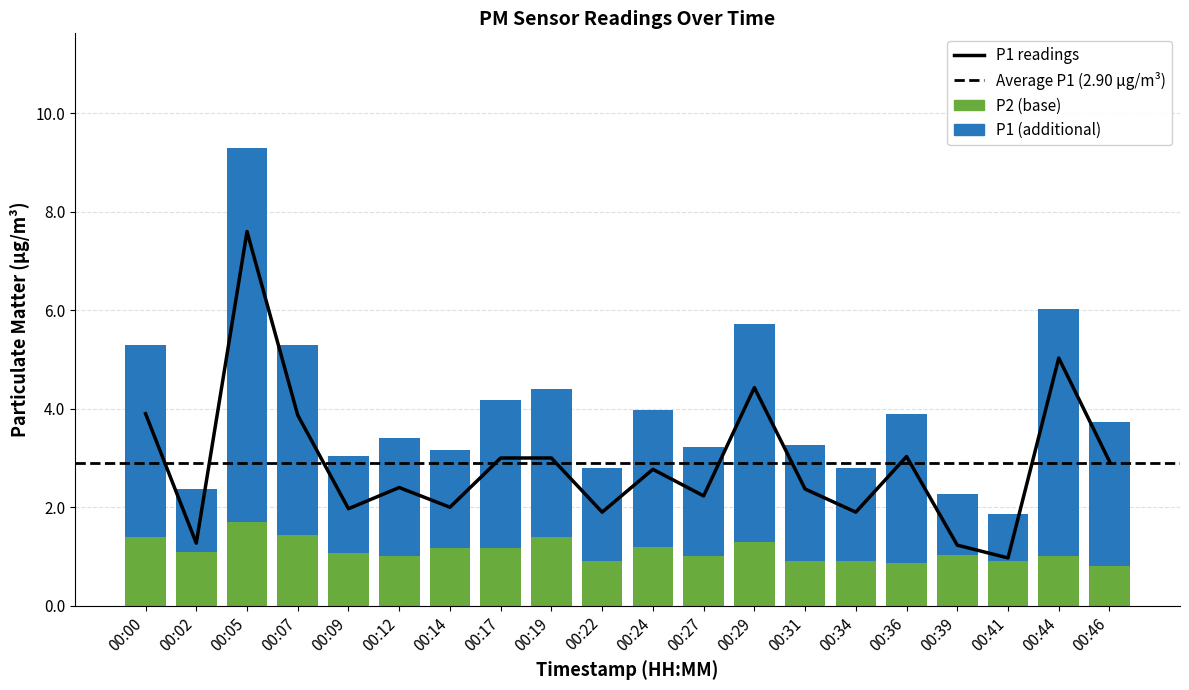

Which label corresponds to the smallest value in the chart?

00:46